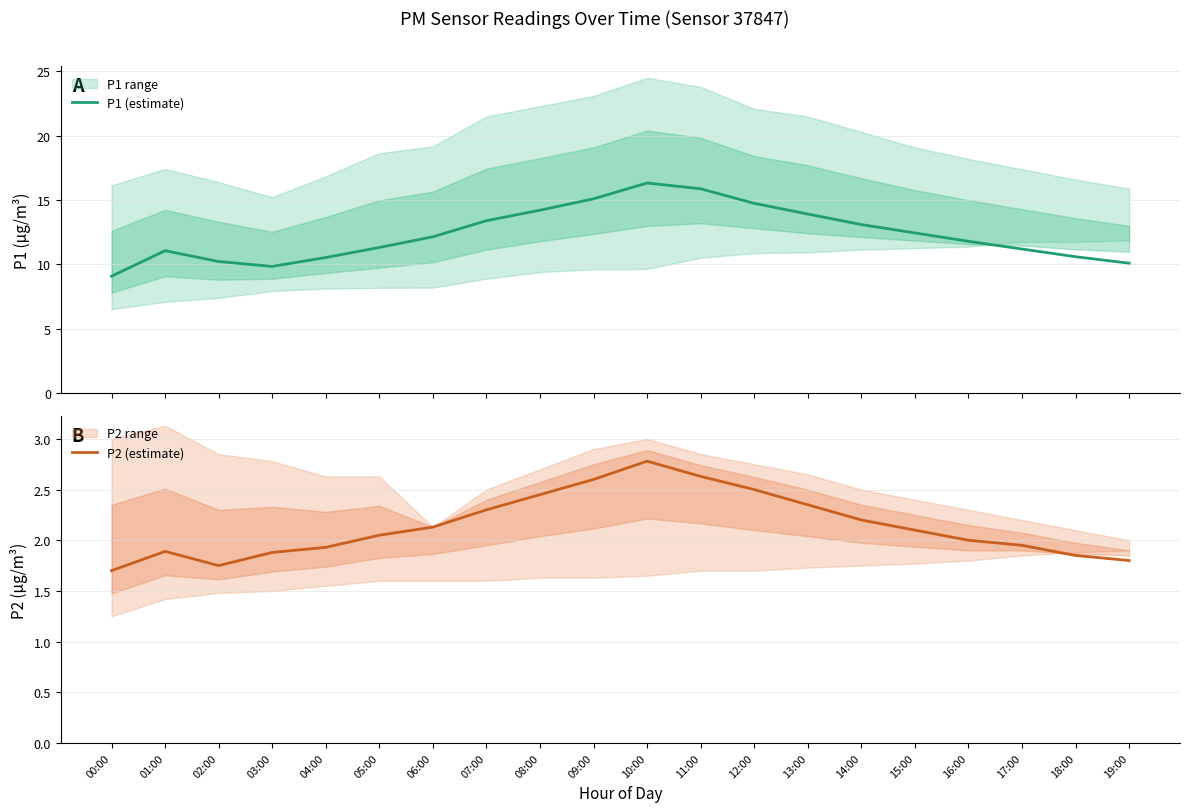

What is the minimum value shown in the chart?

1.7